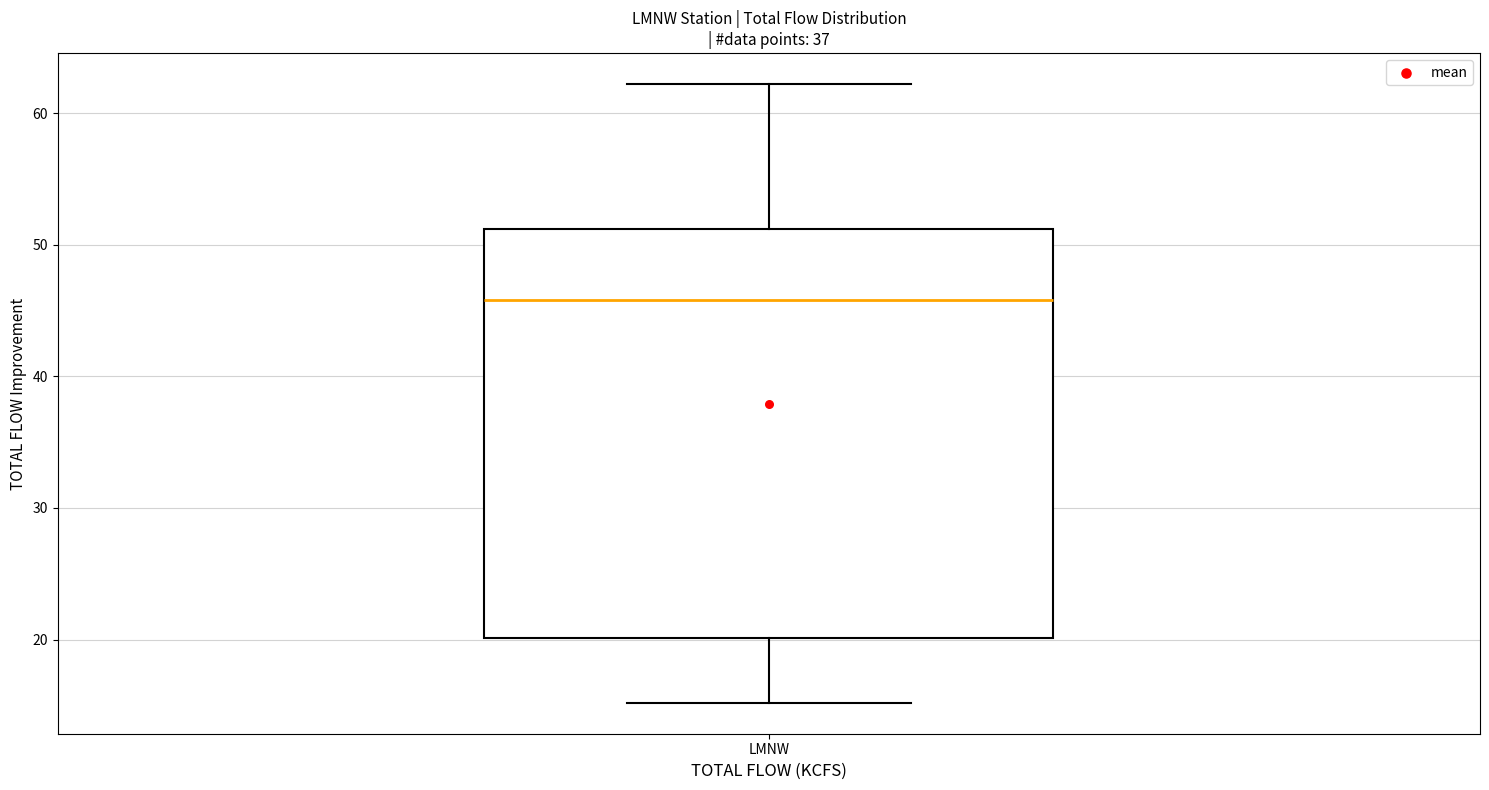

Read this box plot against the y-axis: the position of the median line, the range covered by the box, and the ends of both whiskers. The values are not printed on the chart, so give them approximately, as read against the axis.

median 46, box 20 to 51, whiskers 15 to 62